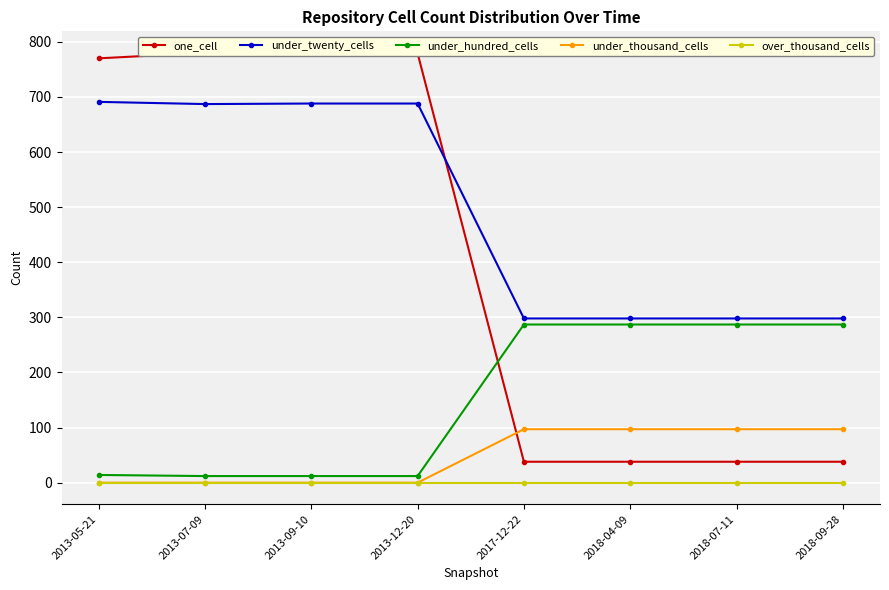

How many distinct data groups are displayed?

5